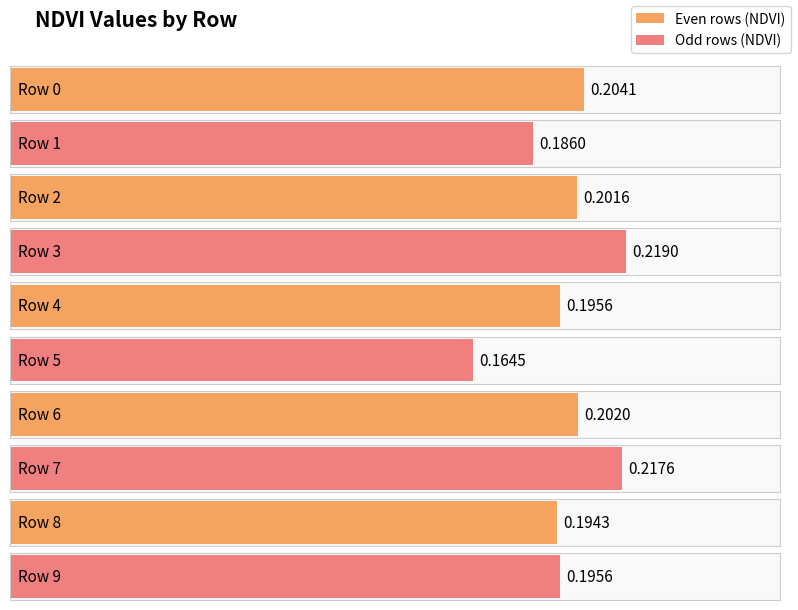

Reading left to right, transcribe all the data shown in this chart.

Row 0=0.2	Row 1=0.2	Row 2=0.2	Row 3=0.2	Row 4=0.2	Row 5=0.2	Row 6=0.2	Row 7=0.2	Row 8=0.2	Row 9=0.2